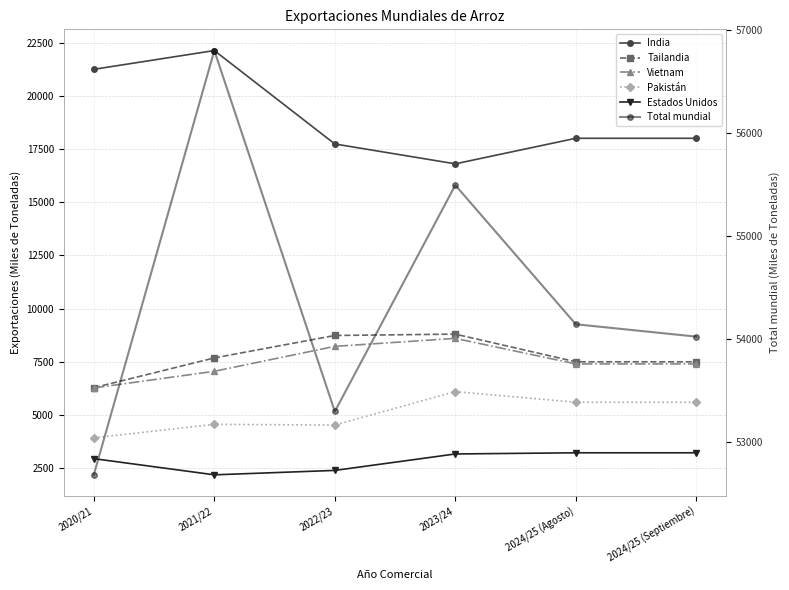

How many data points in Vietnam are less than 7400?

2